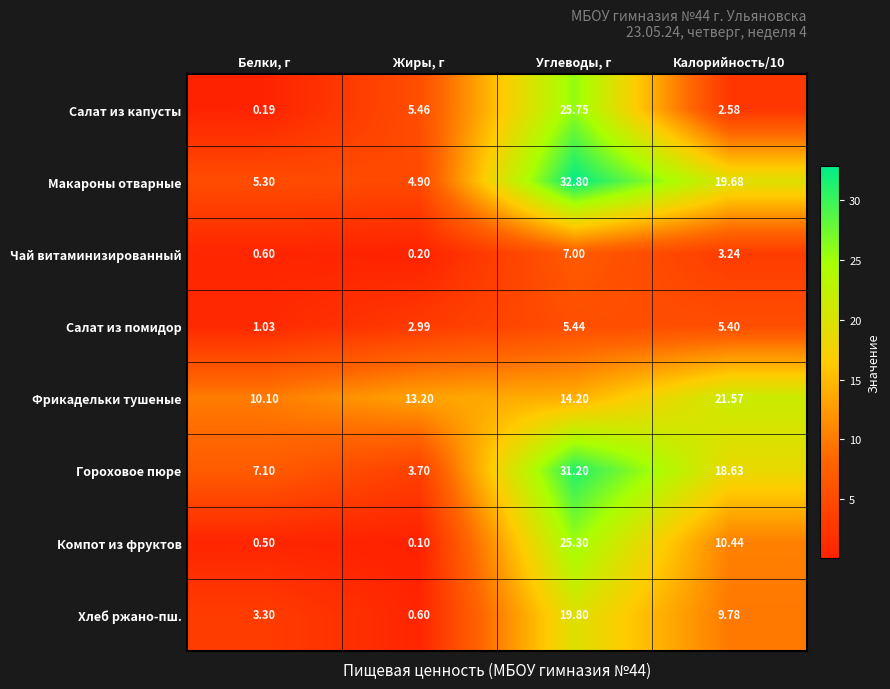

List the series in order of their peak value, highest first.

Макароны отварные, Гороховое пюре, Салат из капусты, Компот из фруктов, Фрикадельки тушеные, Хлеб ржано-пш., Чай витаминизированный, Салат из помидор